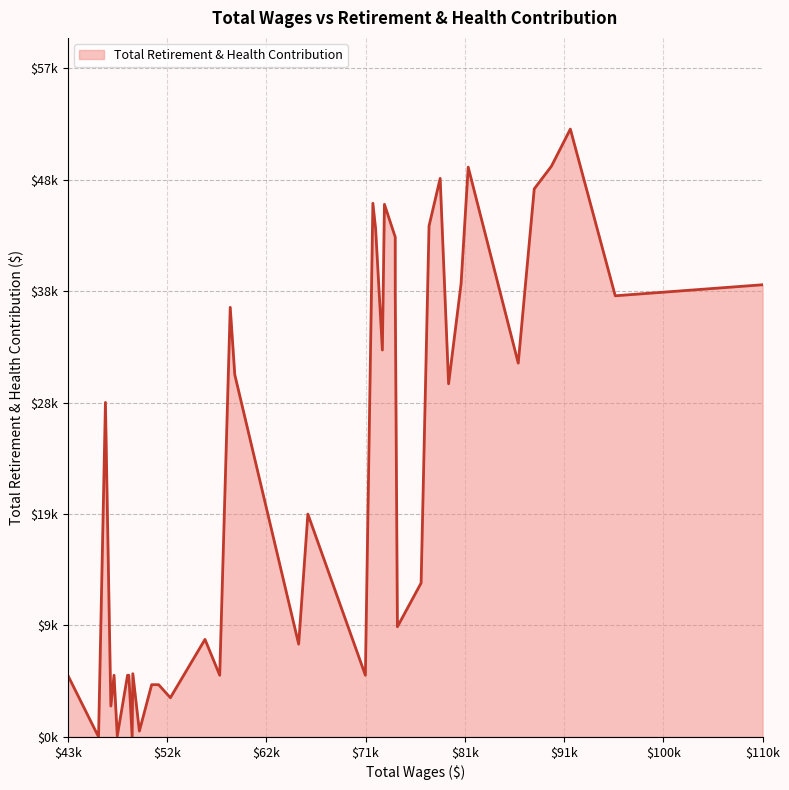

What is the label of the 4th point from the right?

47292.0